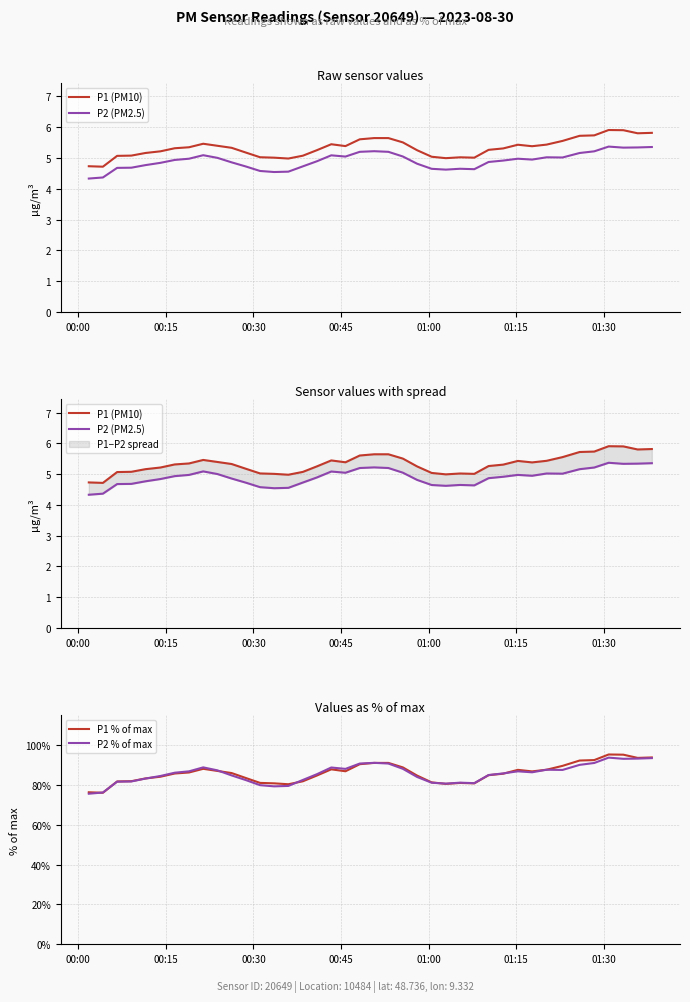

What is the lowest value of the P1 % of max series?

76.0